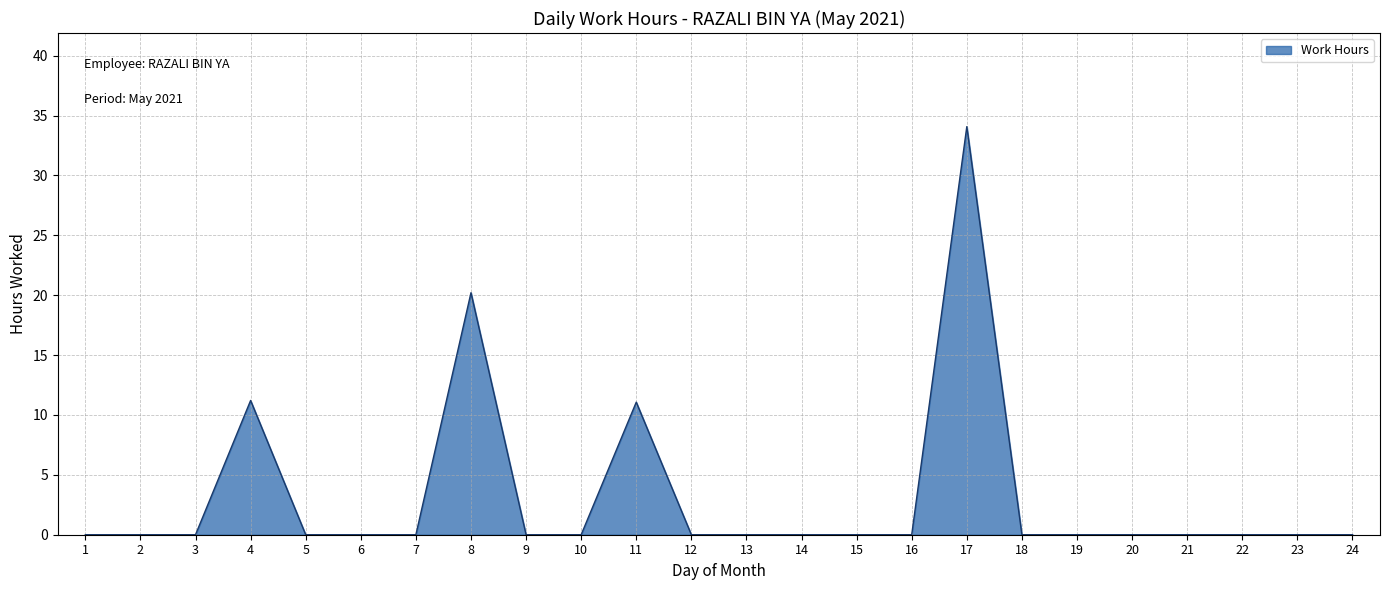

The chart shows a value of 15.0 at 11. True or false?

False